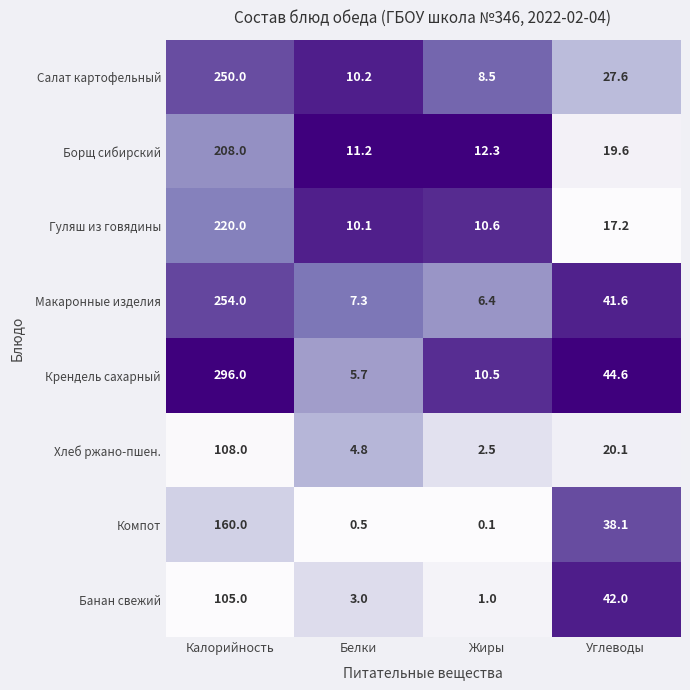

At which label does Салат картофельный reach its minimum?

Жиры